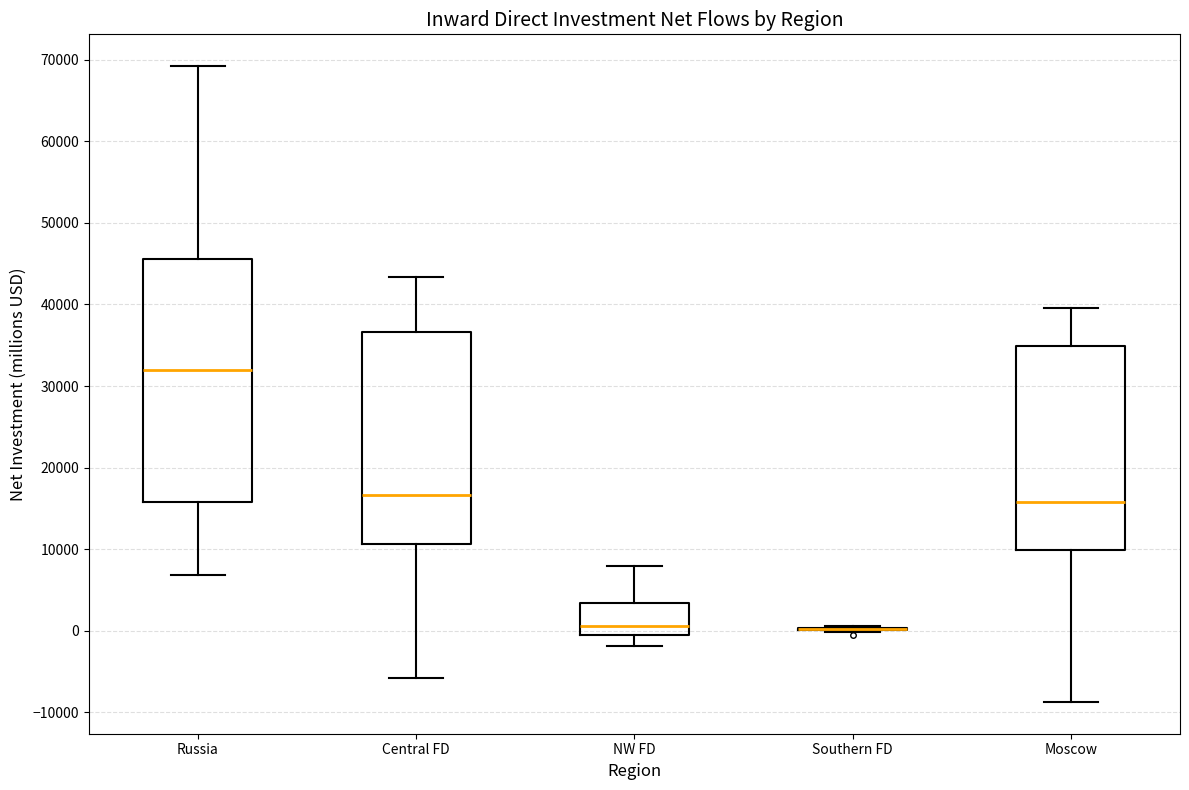

Reading left to right, transcribe this box plot: for each box, give where its median line is, the range the box spans, and where its two whiskers end, as read against the y-axis. The values are not printed on the chart, so give them approximately, as read against the axis.

Russia: median 32000, box 16000 to 46000, whiskers 7000 to 69000
Central FD: median 17000, box 11000 to 37000, whiskers -6000 to 43000
NW FD: median 1000, box -1000 to 3000, whiskers -2000 to 8000
Southern FD: box collapsed to a line at 0, whiskers 0 to 1000
Moscow: median 16000, box 10000 to 35000, whiskers -9000 to 40000